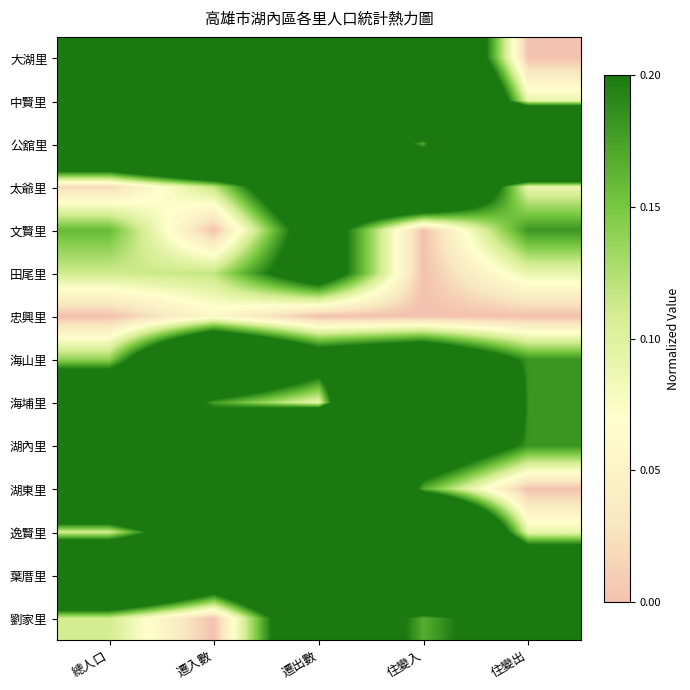

At how many categories does at least one series exceed 0?

5